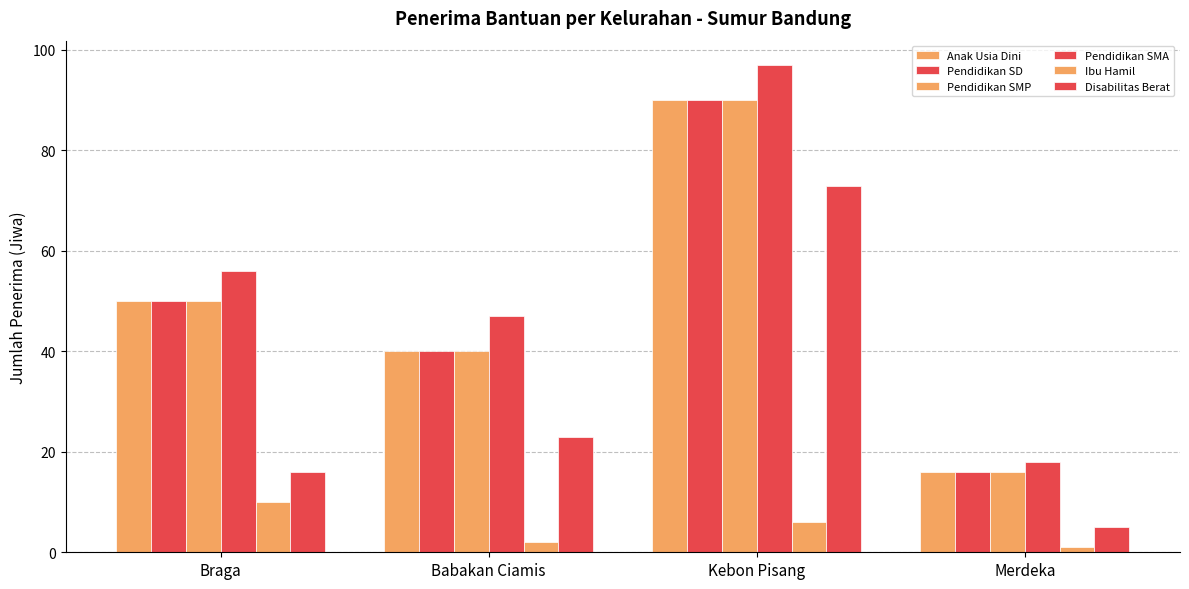

At which category is the sum across all series the highest?

Kebon Pisang